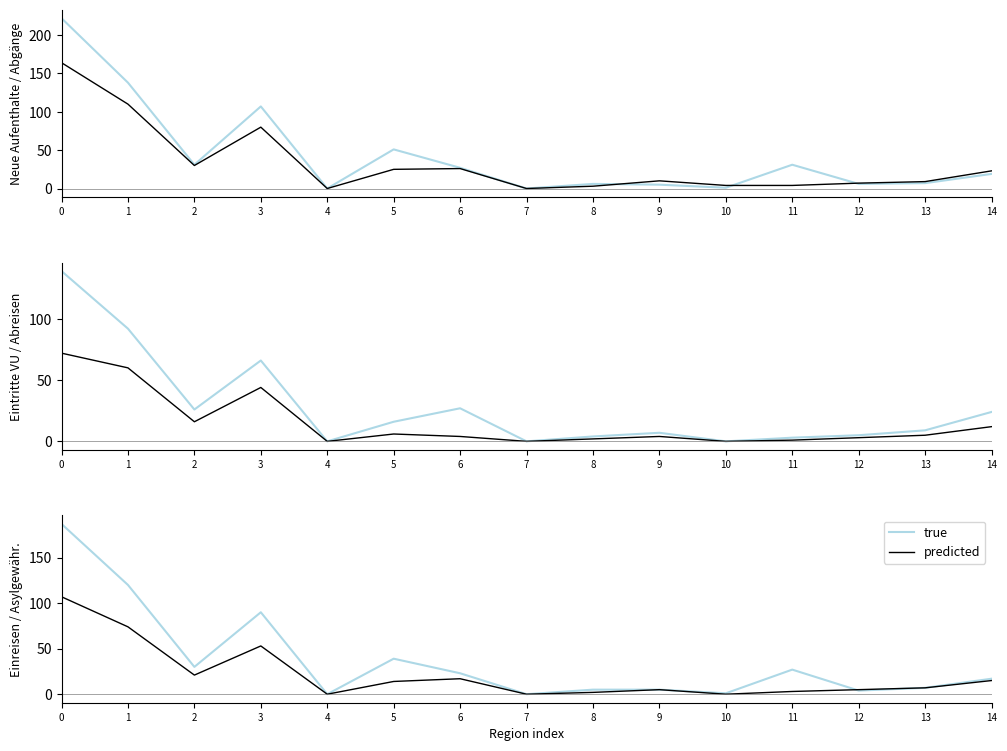

Which series has the largest range (max minus min)?

true